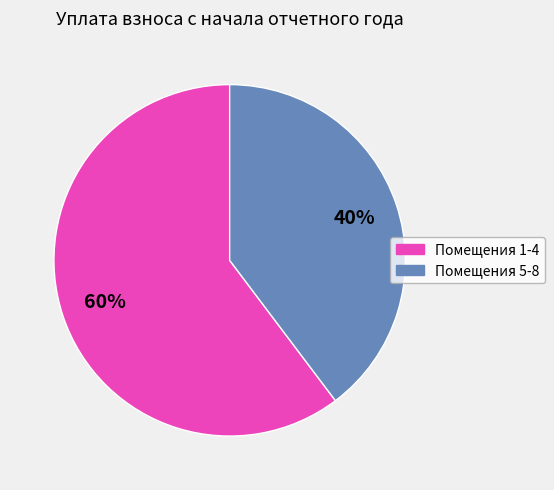

Is there a majority slice in this chart?

Yes